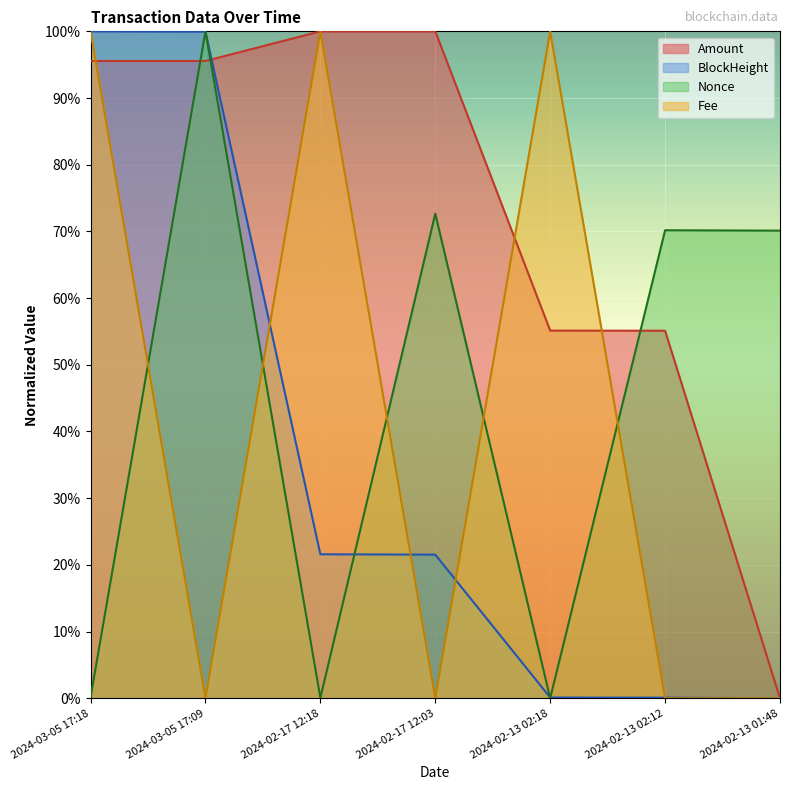

List the labels in order of Nonce value, smallest first.

2024-02-13 02:18, 2024-02-17 12:18, 2024-03-05 17:18, 2024-02-13 01:48, 2024-02-13 02:12, 2024-02-17 12:03, 2024-03-05 17:09